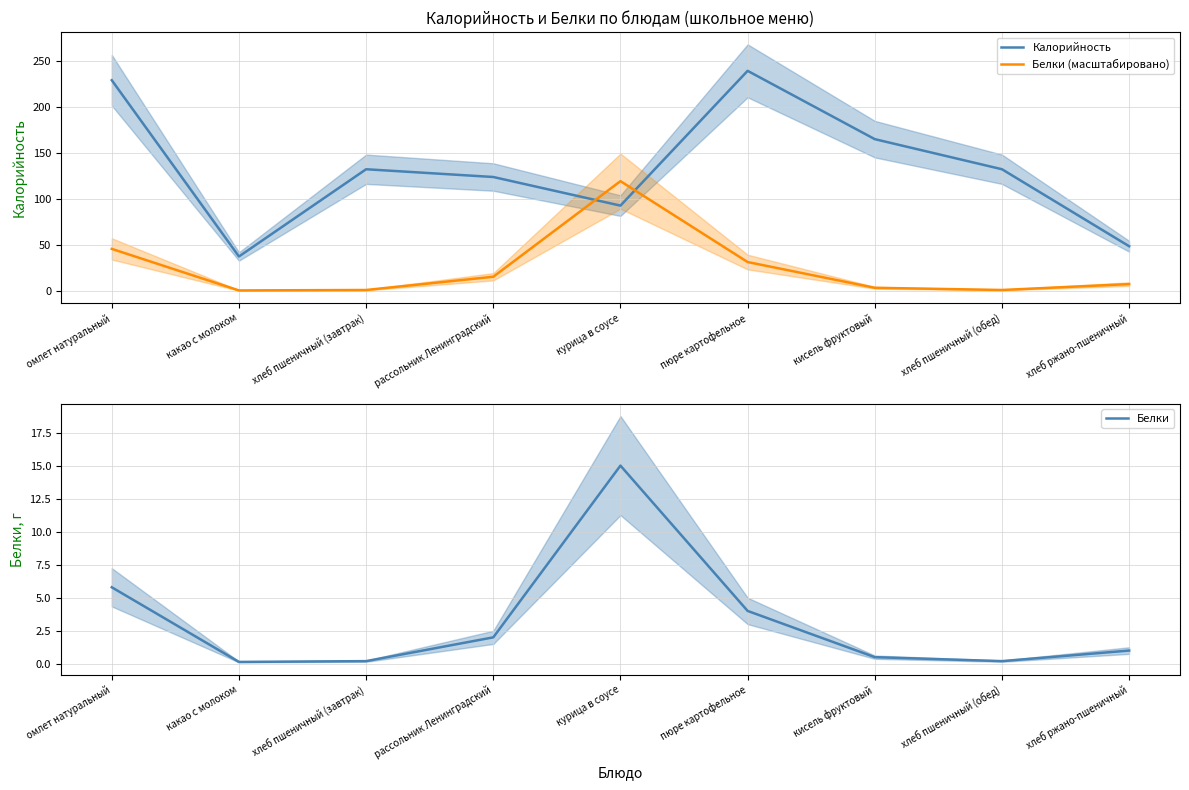

Is the value of Белки at курица в соусе greater than the value of Белки (масштабировано) at хлеб пшеничный (завтрак)?

Yes